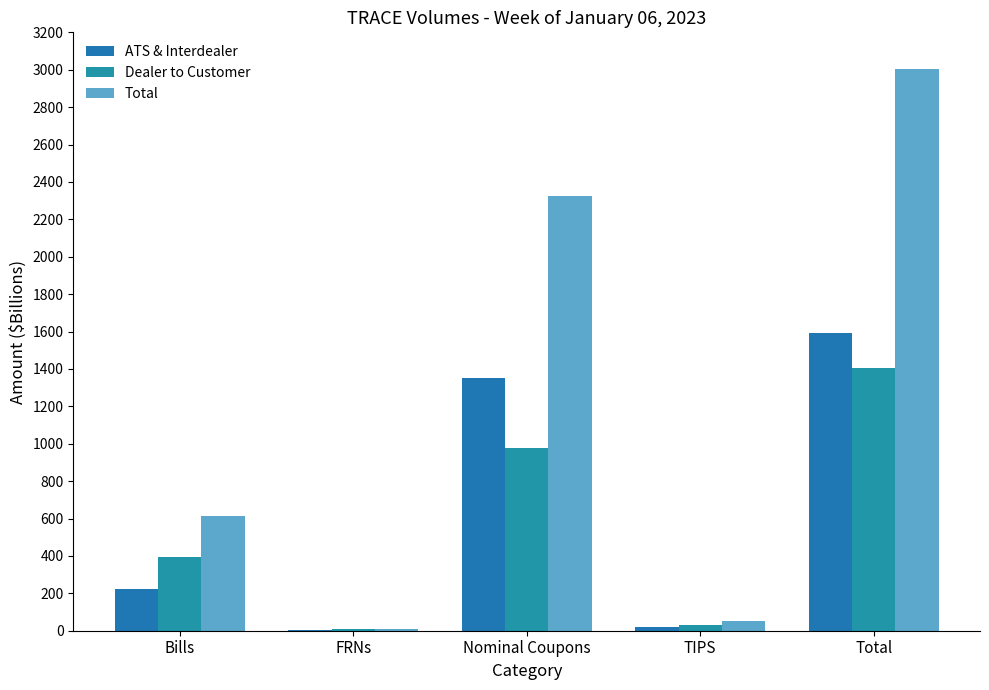

At which label does ATS & Interdealer reach its minimum?

FRNs